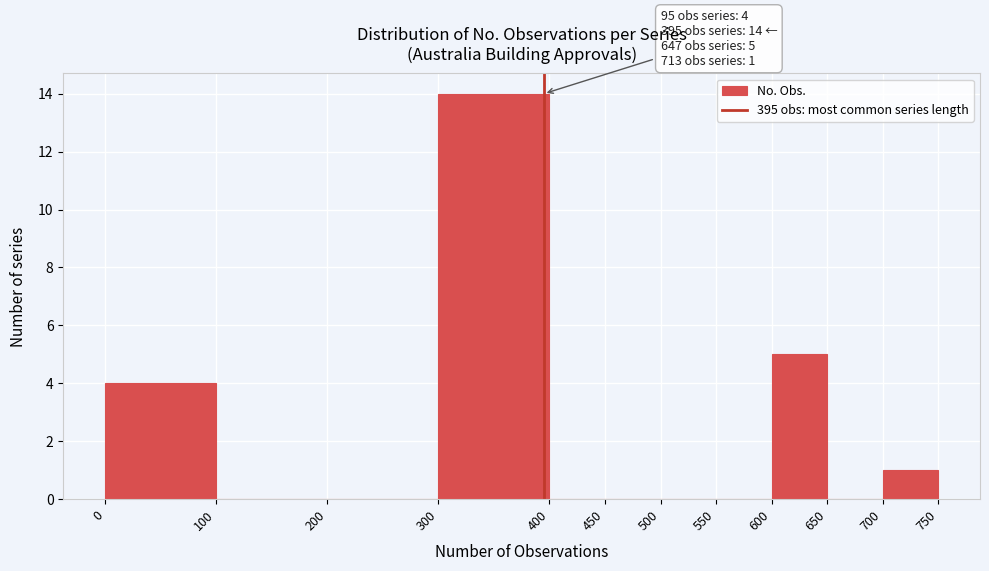

Which range on the x-axis has the tallest bar?

300 to 400